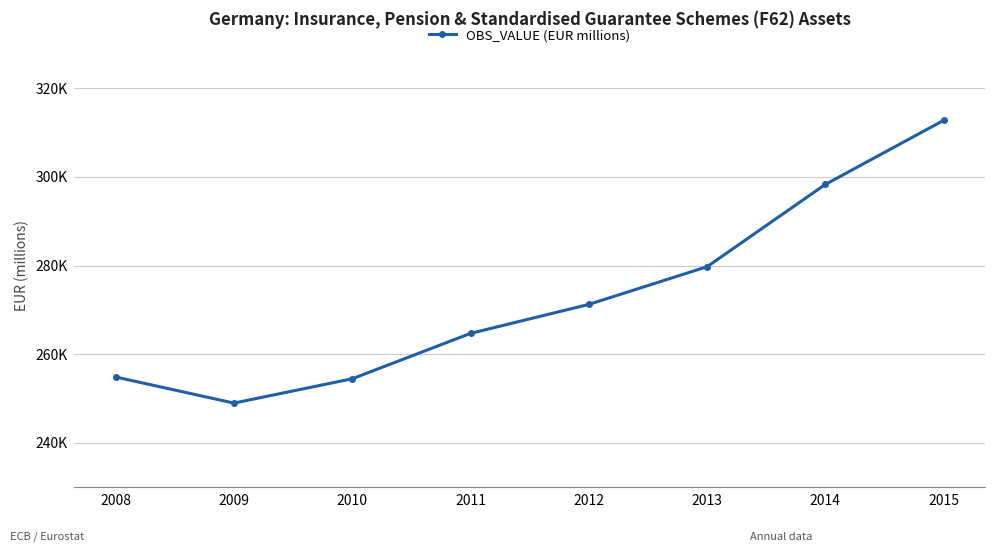

Is this an area chart (filled region under the line)?

No